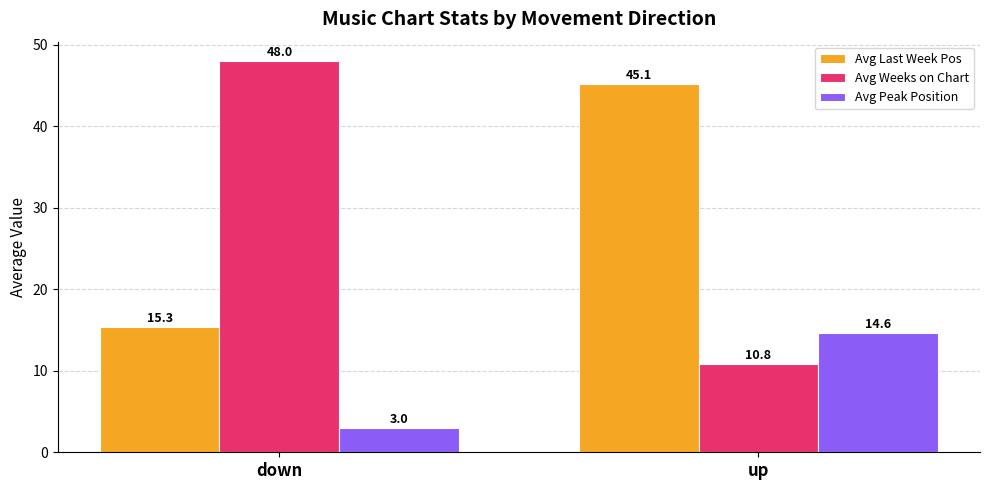

The Avg Weeks on Chart series shows 72.4 at down. True or false?

False